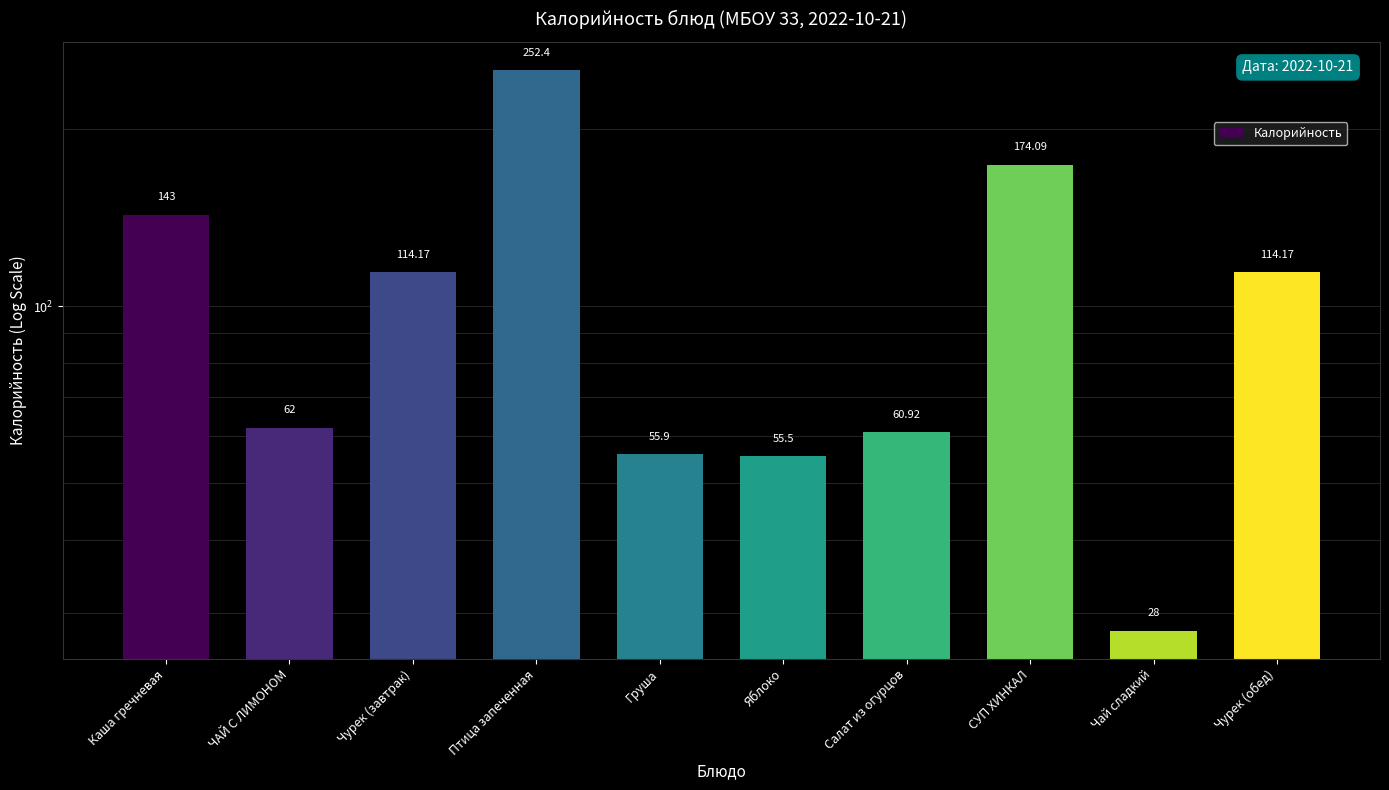

Which category has the lowest value across all series?

Чай сладкий